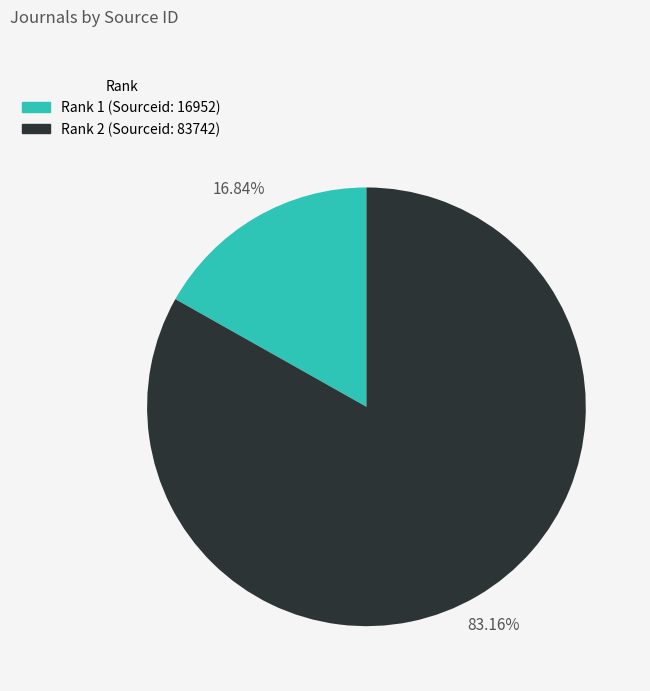

Between Rank 1 (Sourceid: 16952) and Rank 2 (Sourceid: 83742), which is larger?

Rank 2 (Sourceid: 83742)